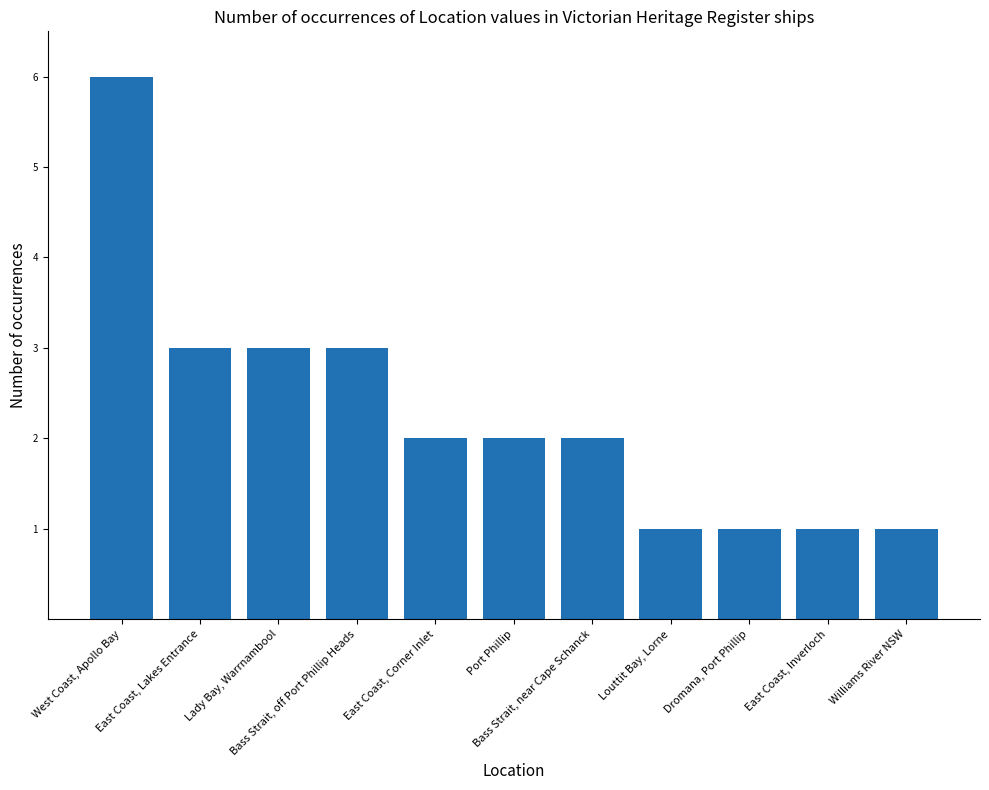

What is the difference between the maximum and minimum values?

5